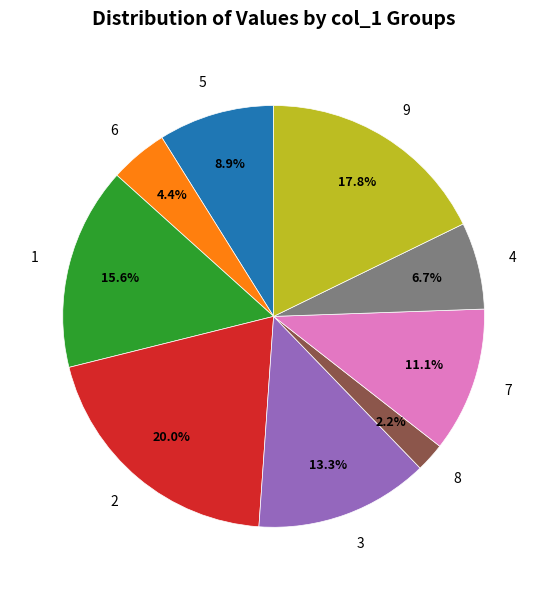

Does 1 represent more than half of the total?

No